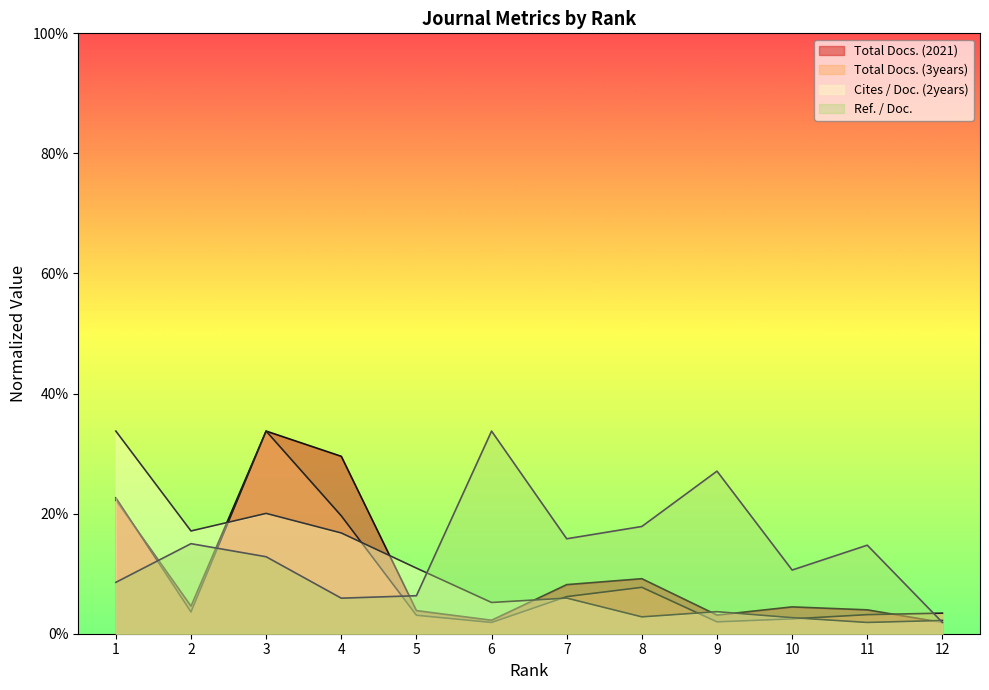

What is the greatest value displayed?

33.8